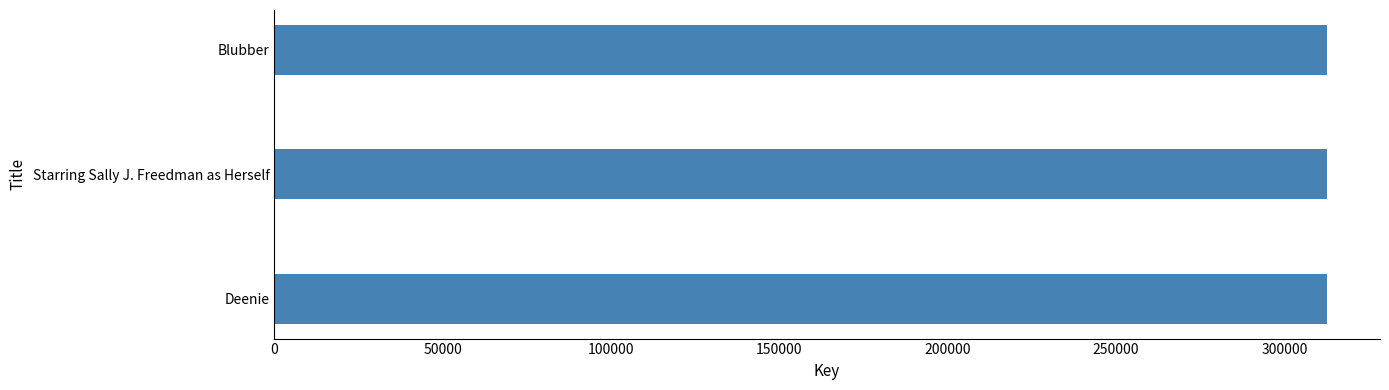

How many data points are less than 312731?

1